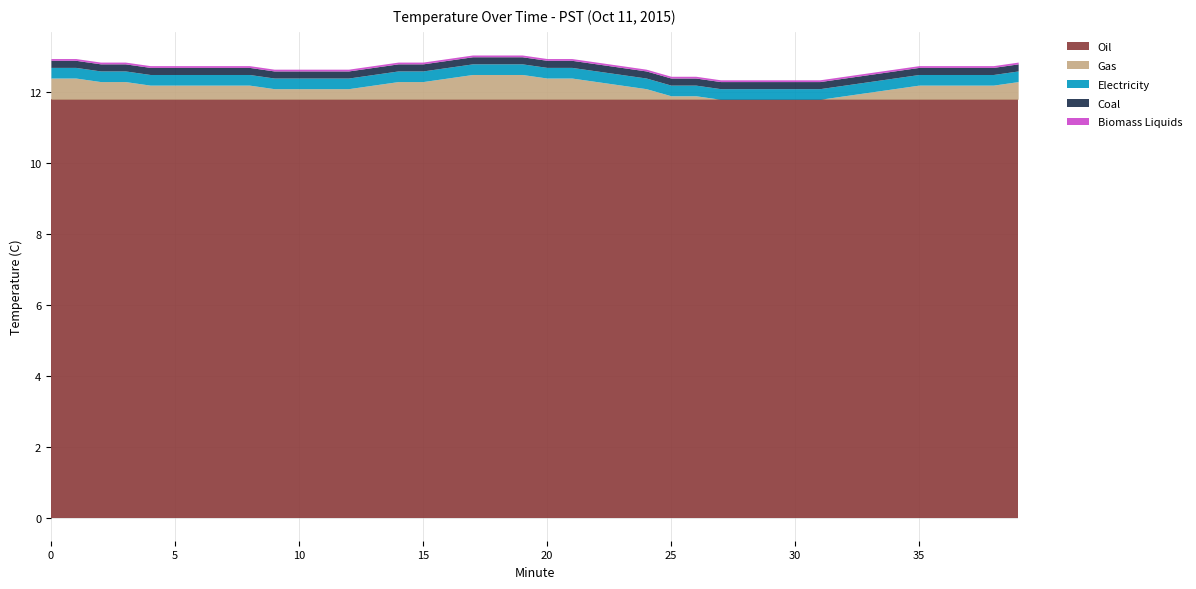

What is the minimum value for Oil?

11.8